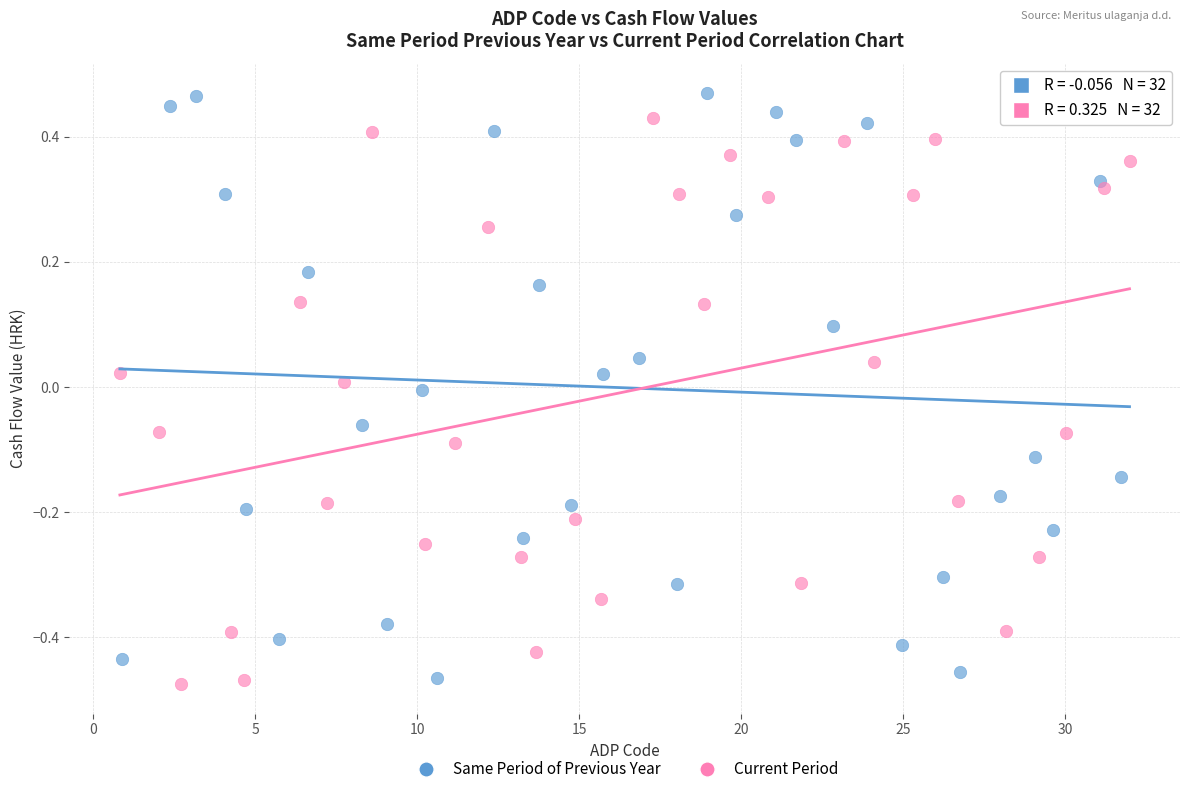

What are all the series names shown in the legend?

Same Period of Previous Year, Current Period